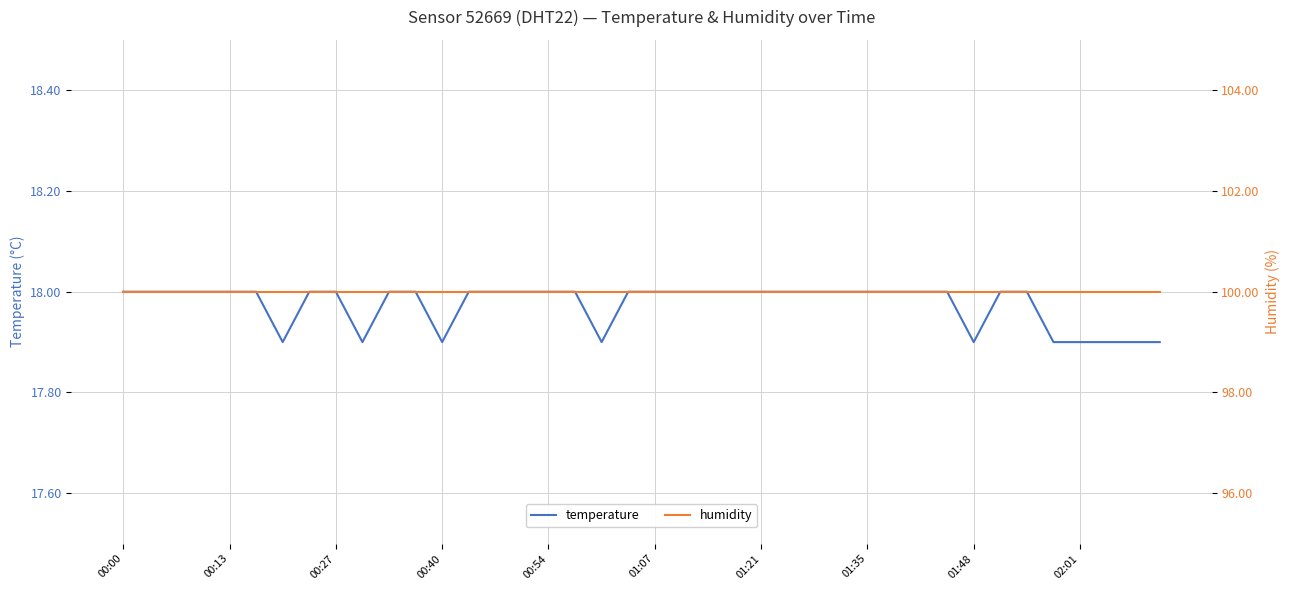

Is it true that temperature equals 17.9 at 00:40?

True